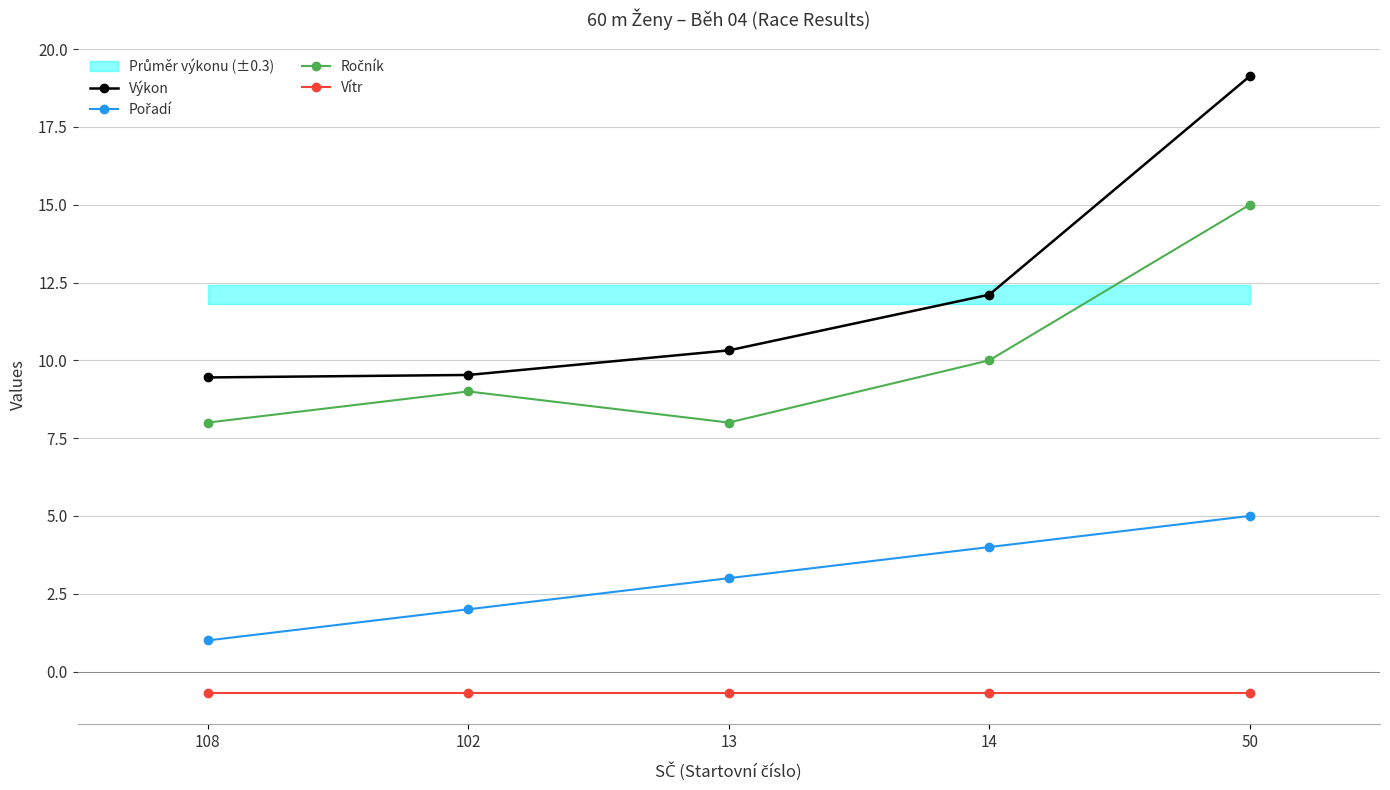

Count the number of data series in this chart.

4